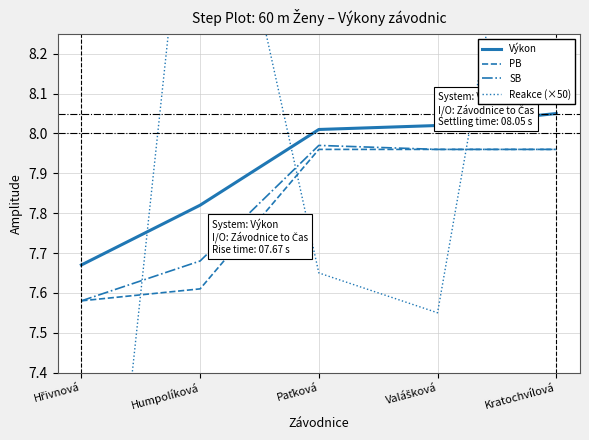

At which label is Reakce (×50) closest to 7?

Valášková